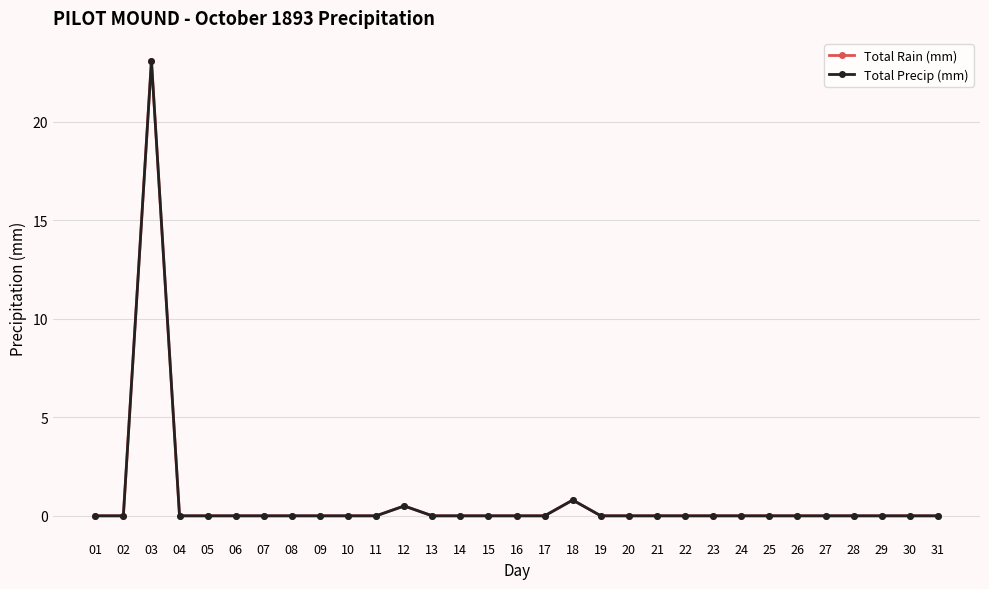

True or false: Total Precip (mm) has more than 1 points higher than both neighbors.

True